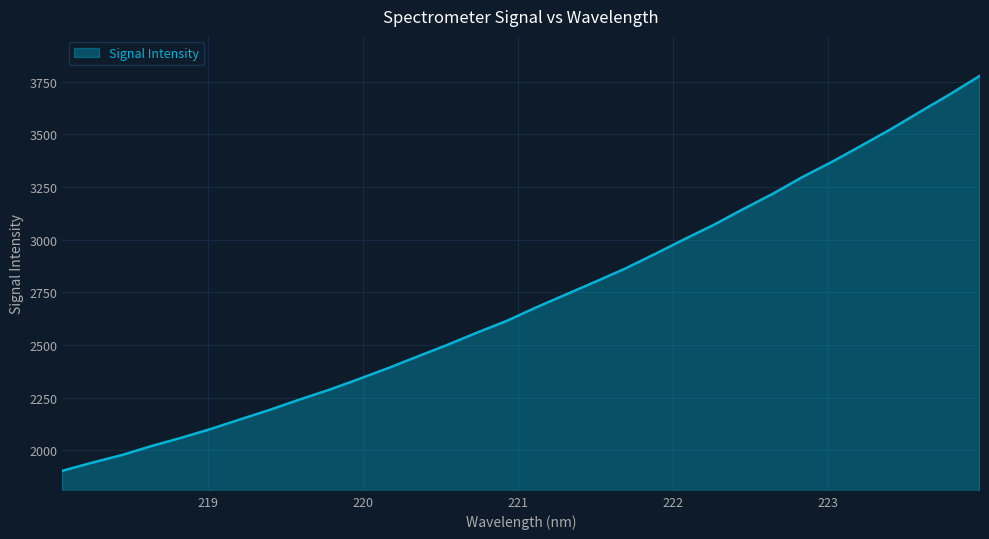

What is the difference between the maximum and minimum values?

1875.4